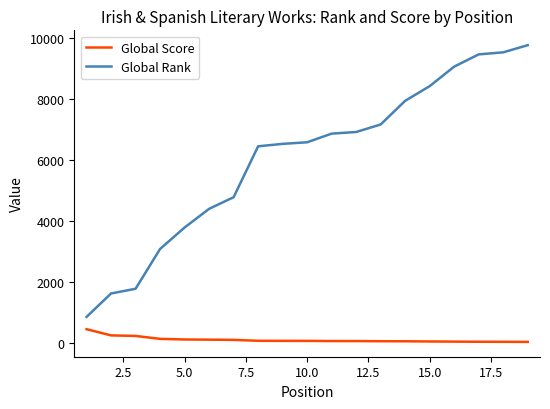

What is the difference between the maximum and minimum values in the Global Score series?

417